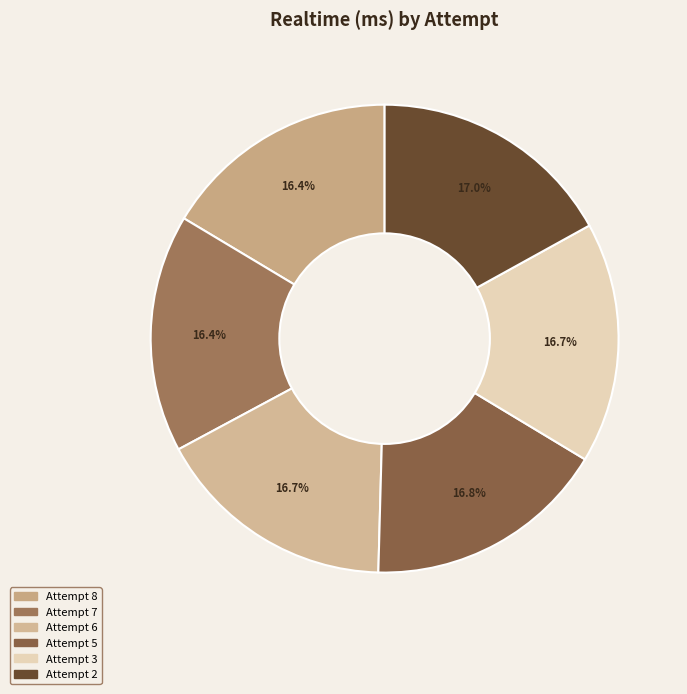

What portion of the pie excludes Attempt 3?

83.3%